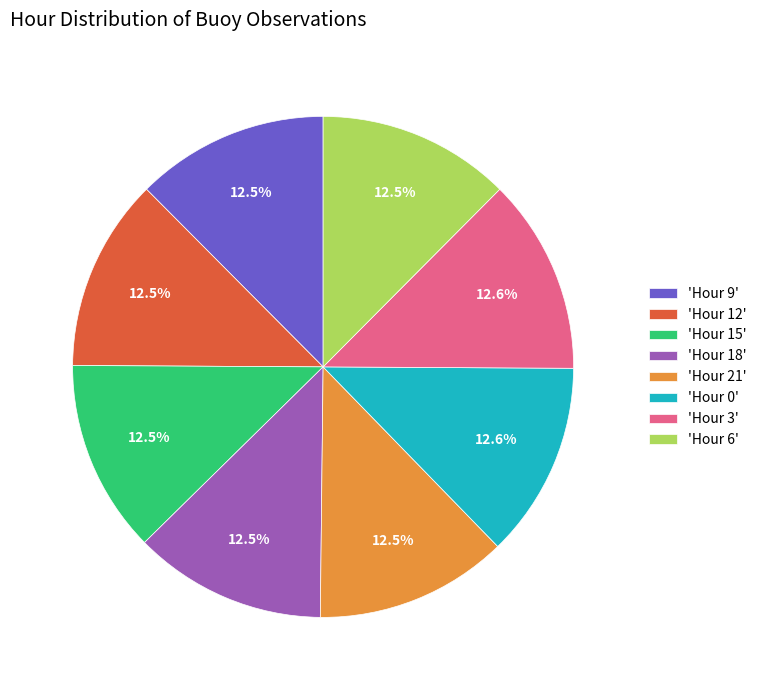

What percentage is NOT represented by 'Hour 18'?

87.5%